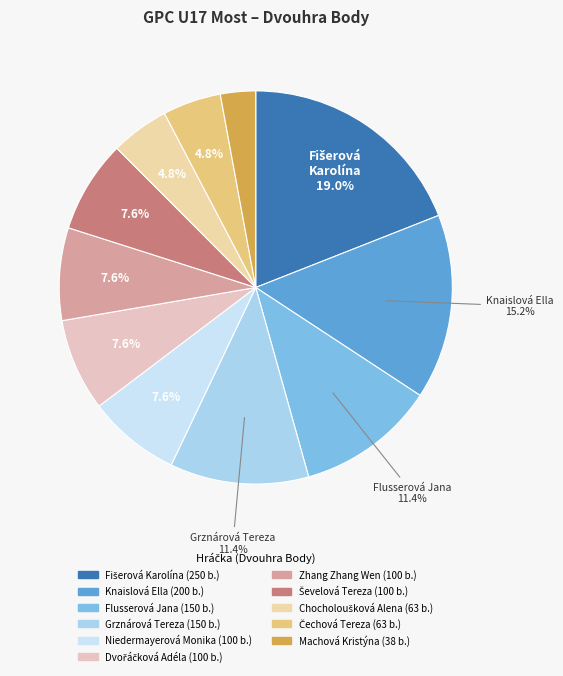

How much of the chart is everything except Grznárová Tereza?

88.6%